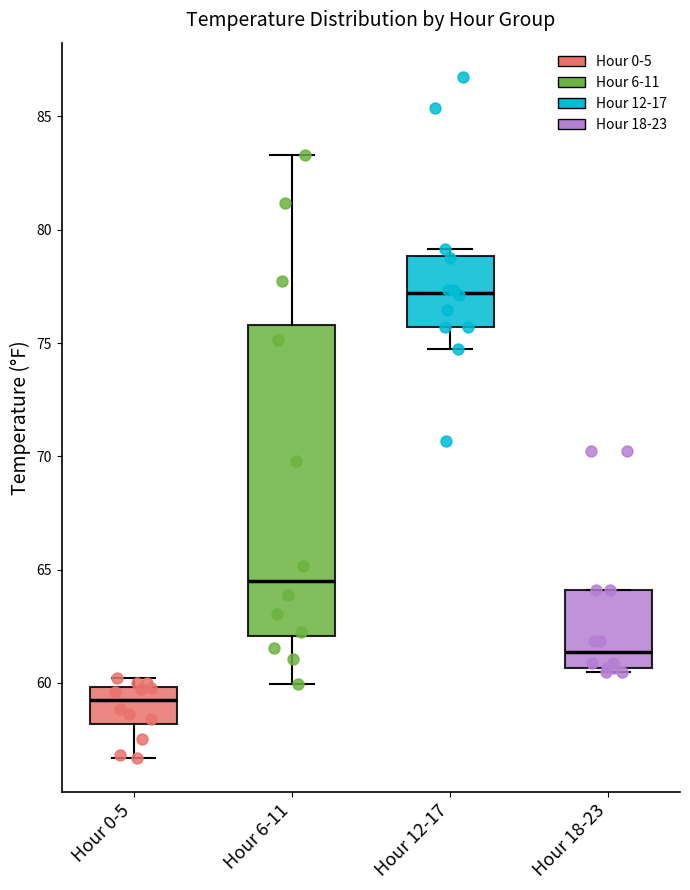

Which box is the tallest, from its lower edge to its upper edge?

Hour 6-11